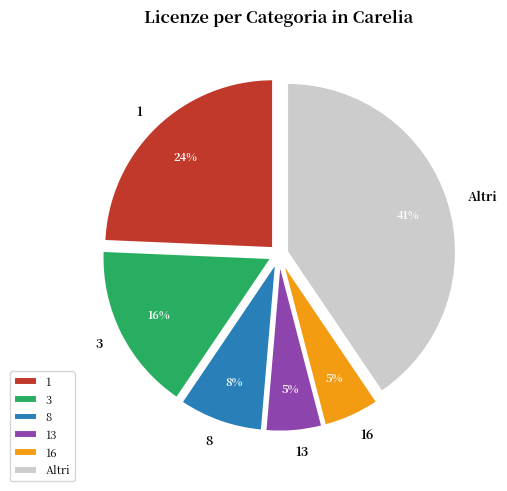

True or false: 8 accounts for 16% of the total.

False